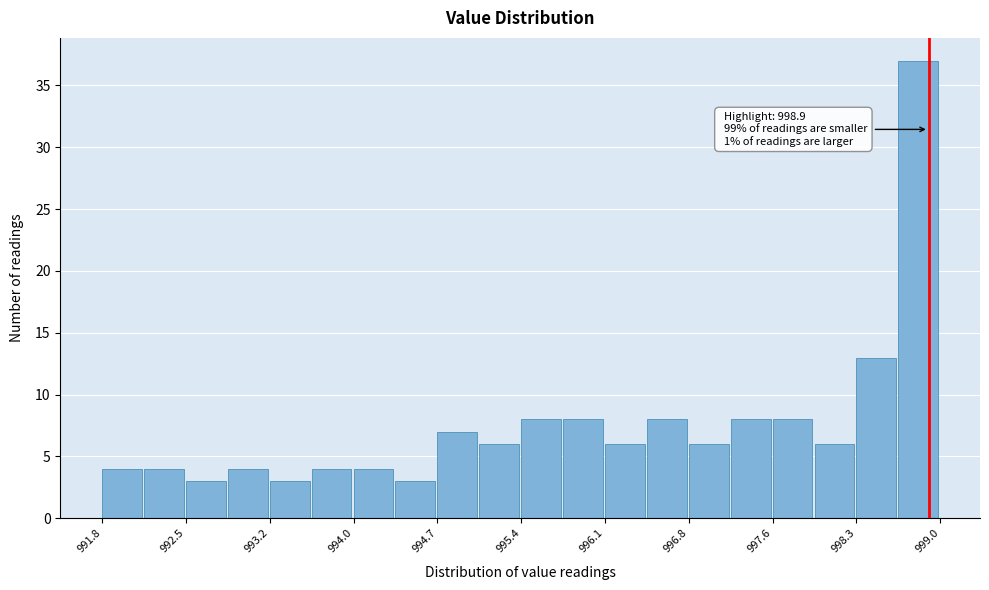

Around what value on the x-axis is the tallest bar? Give the approximate position of its centre, as read against the axis.

998.8